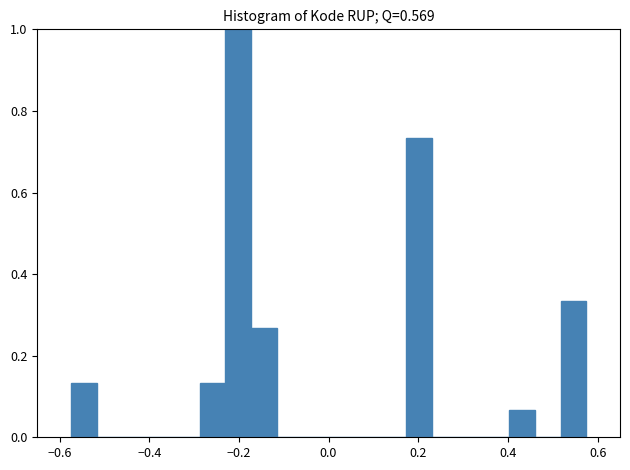

Around what value on the x-axis is the tallest bar? Give the approximate position of its centre, as read against the axis.

-0.20